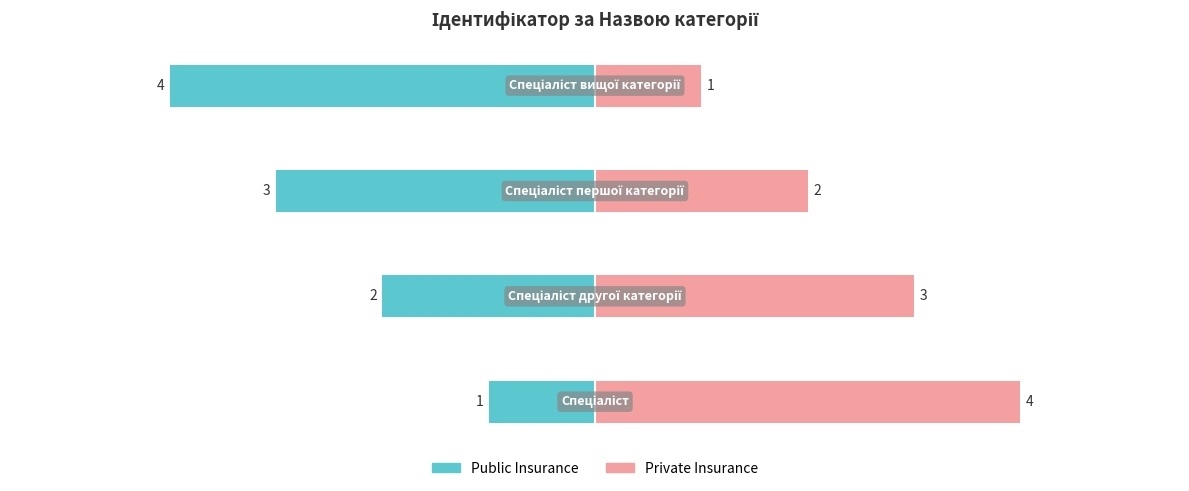

What is the difference between the Private Insurance values at 3 and 1?

2